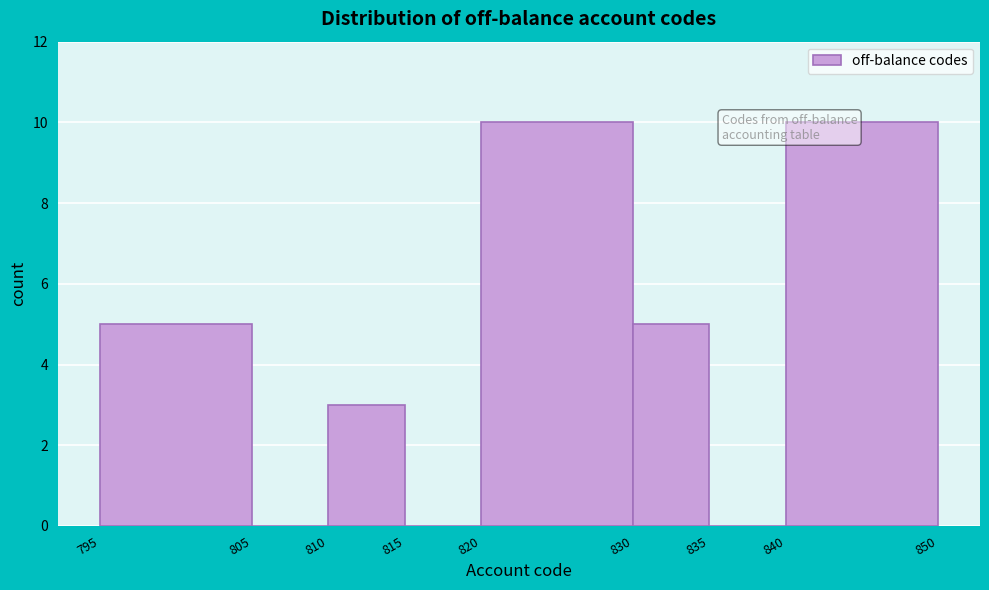

Reading left to right, list every bar in this chart as the range it spans on the x-axis followed by its height. The values are not printed on the chart, so give them approximately, as read against the axis.

795 to 805: 5
805 to 810: 0
810 to 815: 3
815 to 820: 0
820 to 830: 10
830 to 835: 5
835 to 840: 0
840 to 850: 10